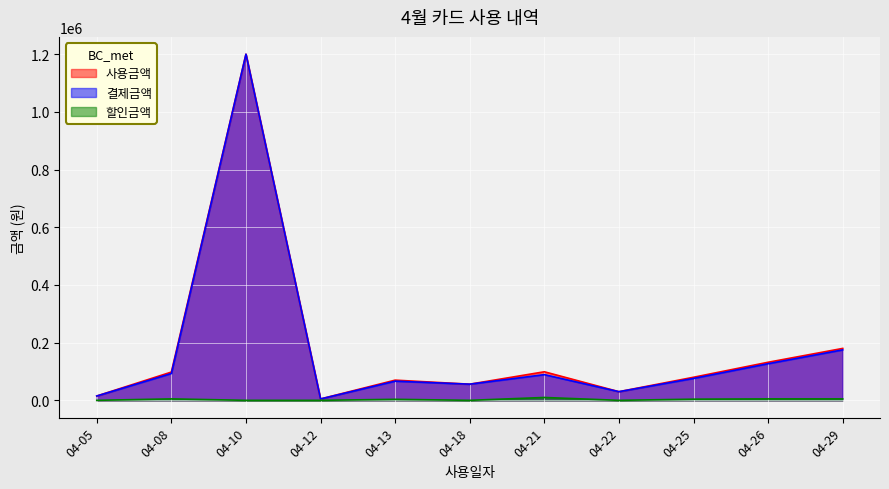

What is the difference between the second highest and second lowest values in the 사용금액 series?

165000